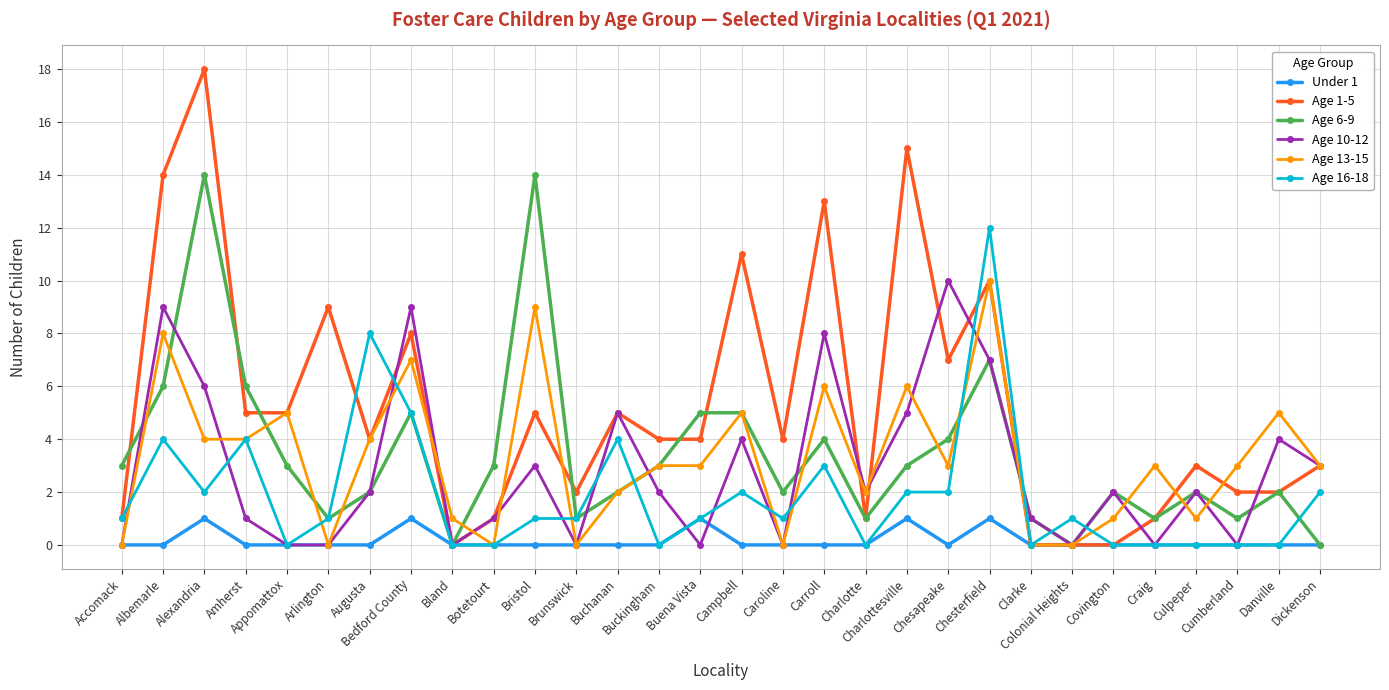

What is the difference between the Age 10-12 values at Colonial Heights and Culpeper?

2